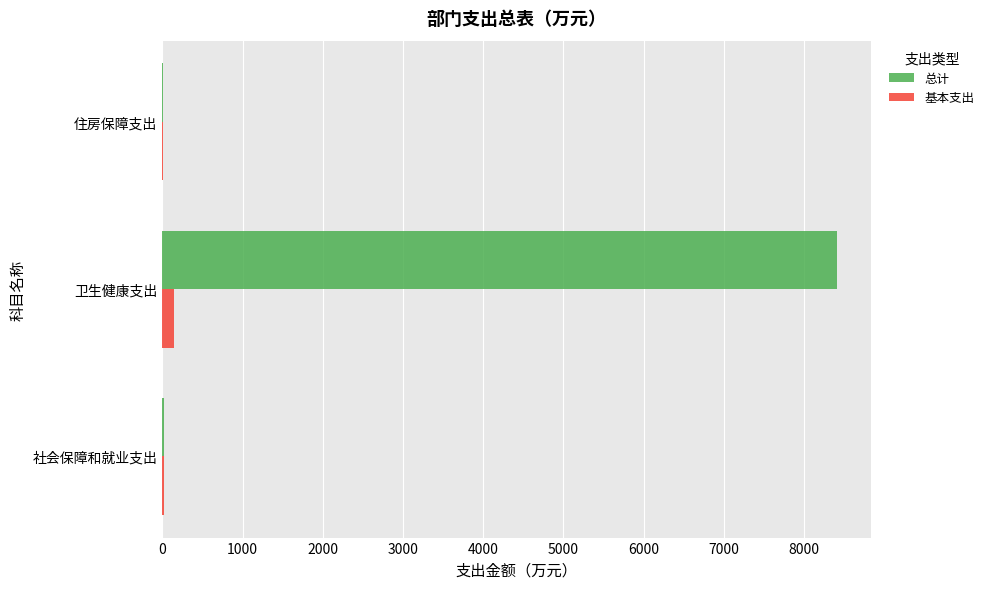

What are all the series names shown in the legend?

总计, 基本支出